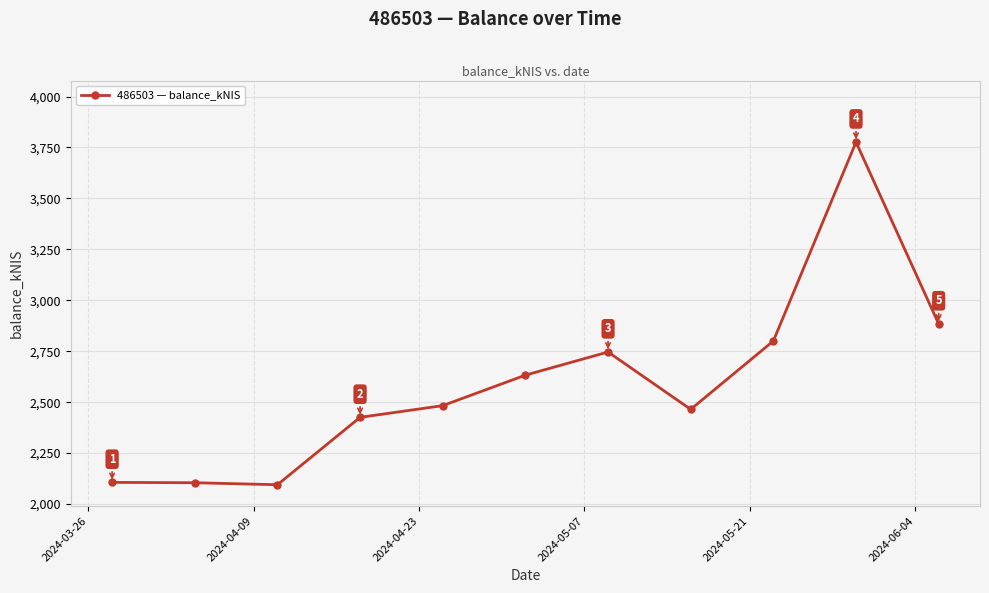

What is the difference between the maximum and minimum values?

1681.9